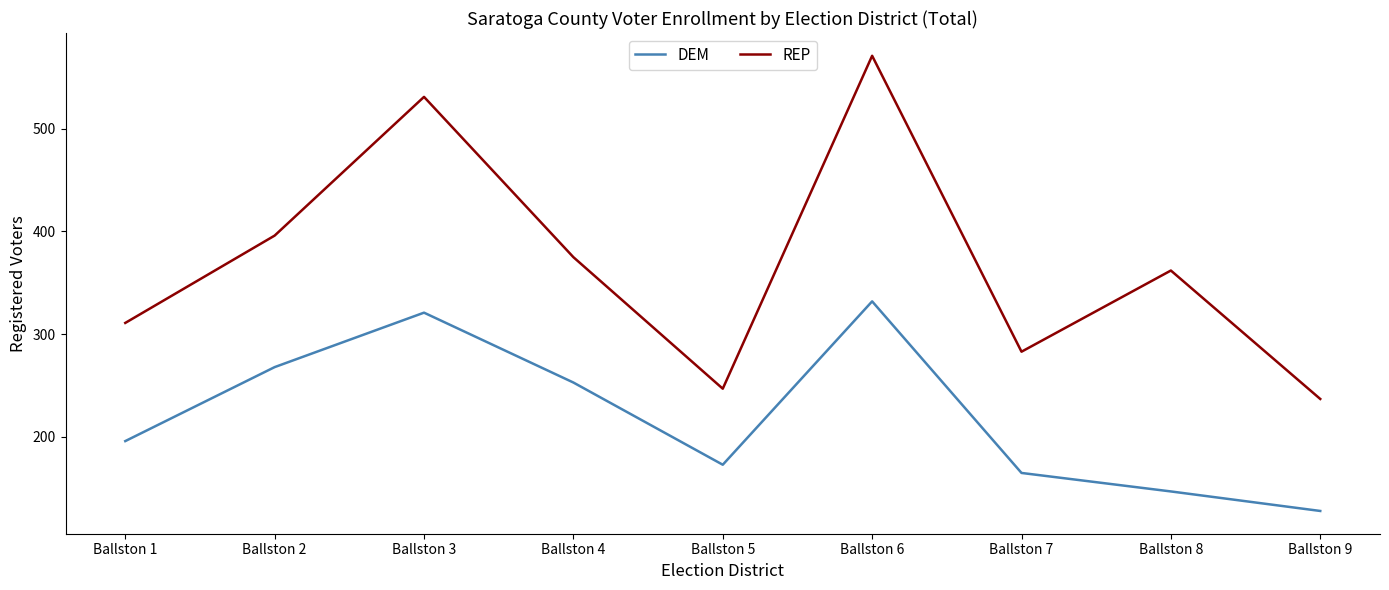

Where is the first local maximum for REP?

Ballston 3